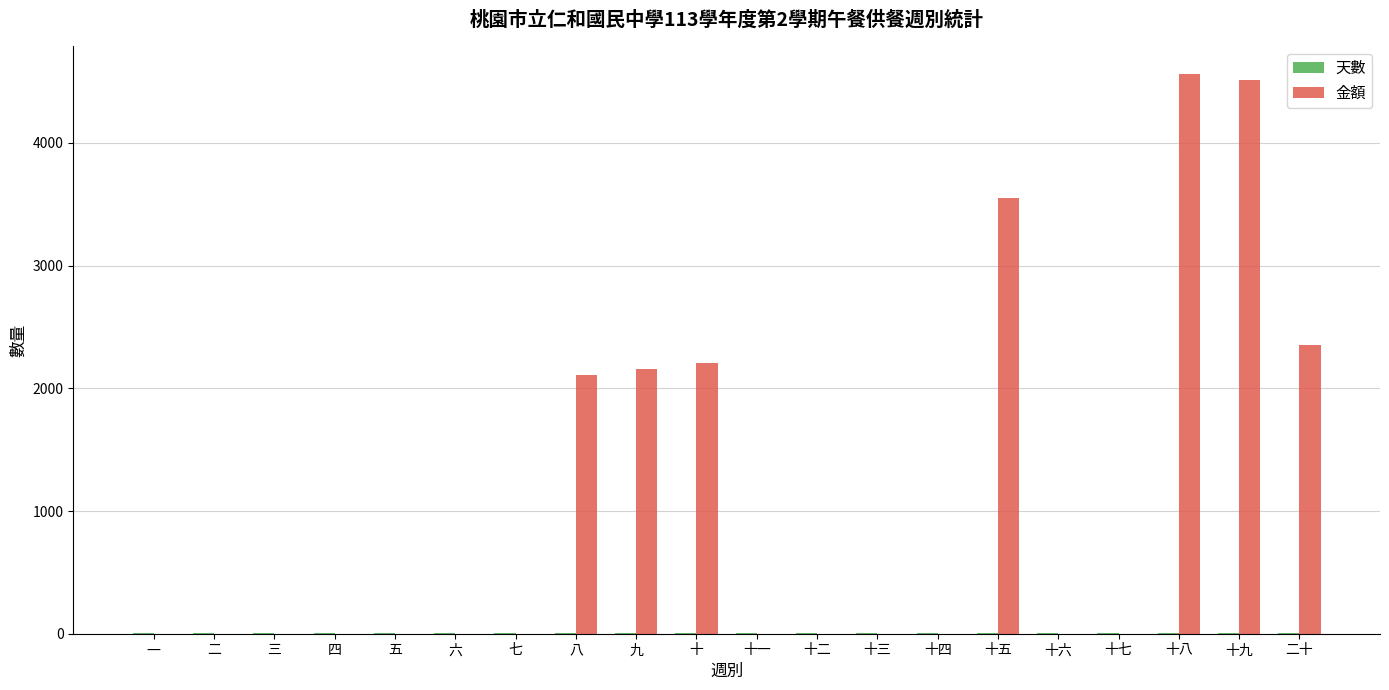

The value of 金額 at 十三 is -1632. True or false?

False